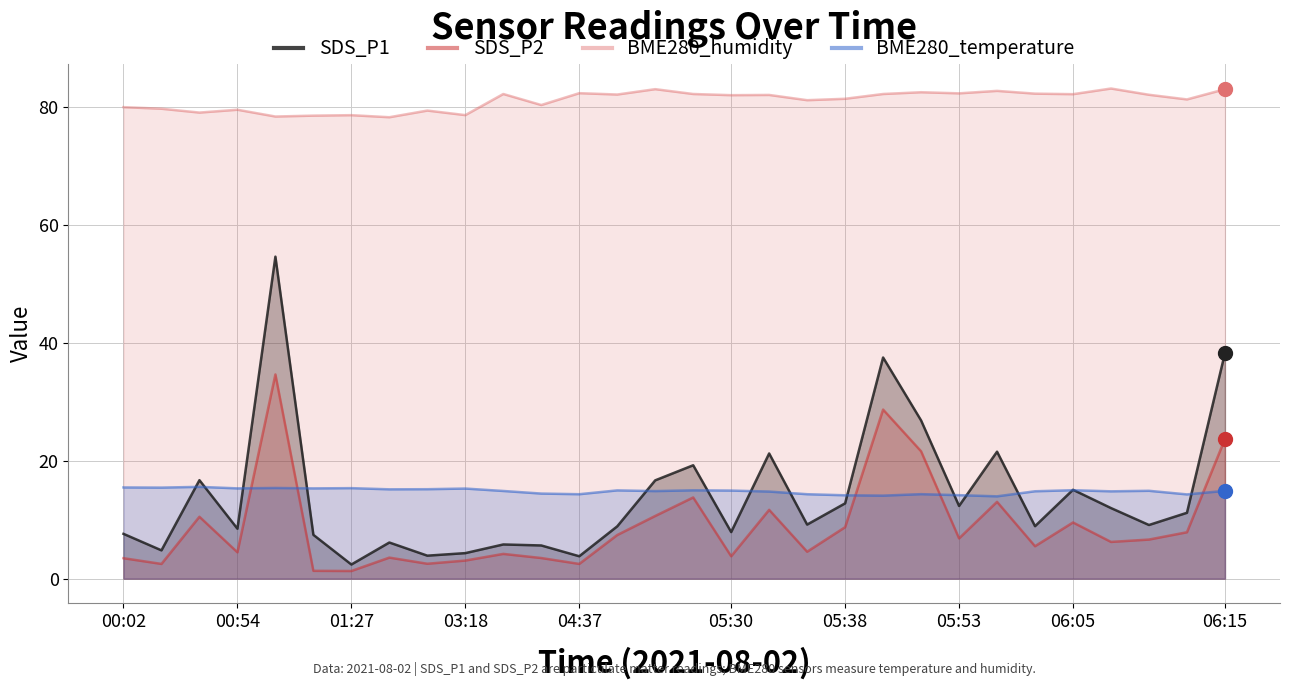

Read the BME280_temperature value at 04:37.

14.3